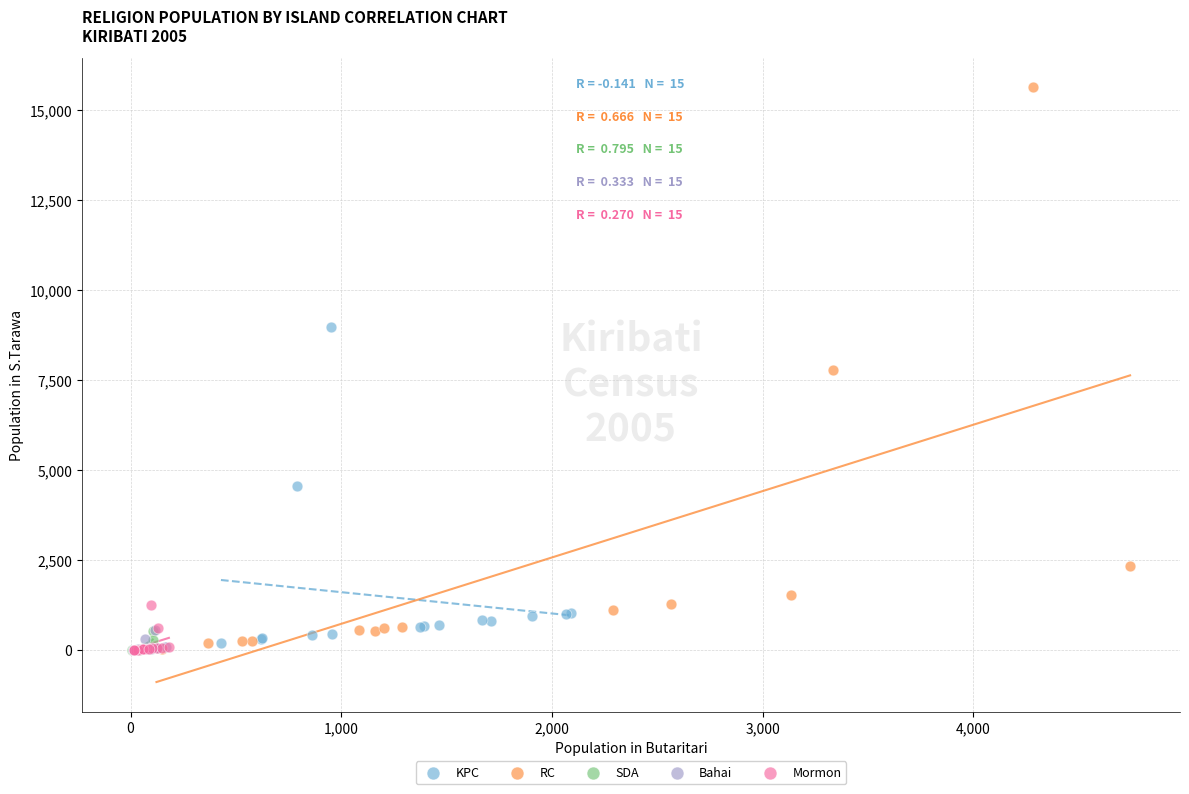

Which series has the largest Y range (max minus min)?

RC